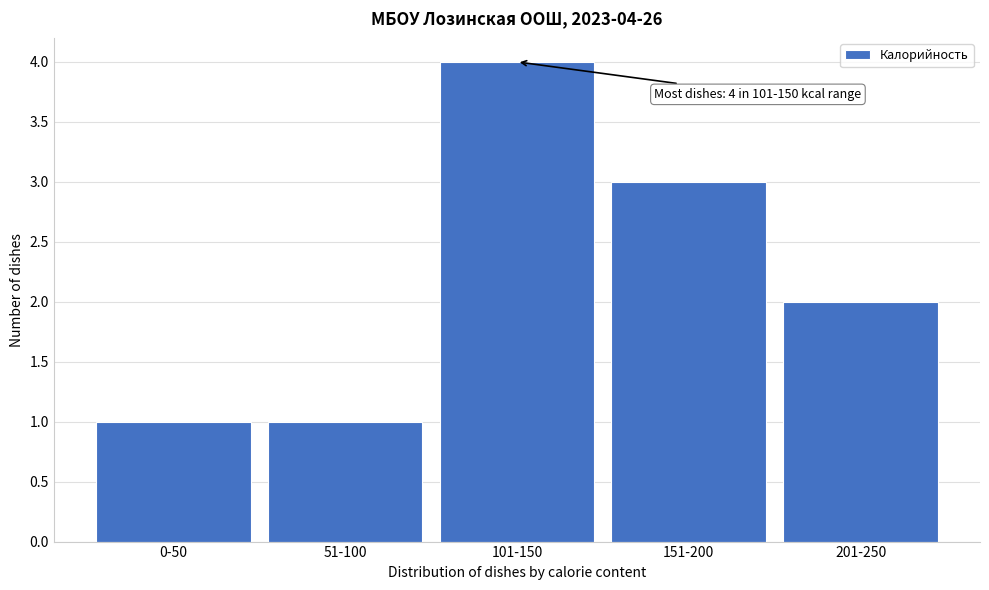

Reading left to right, transcribe all the data shown in this chart.

1	1	4	3	2